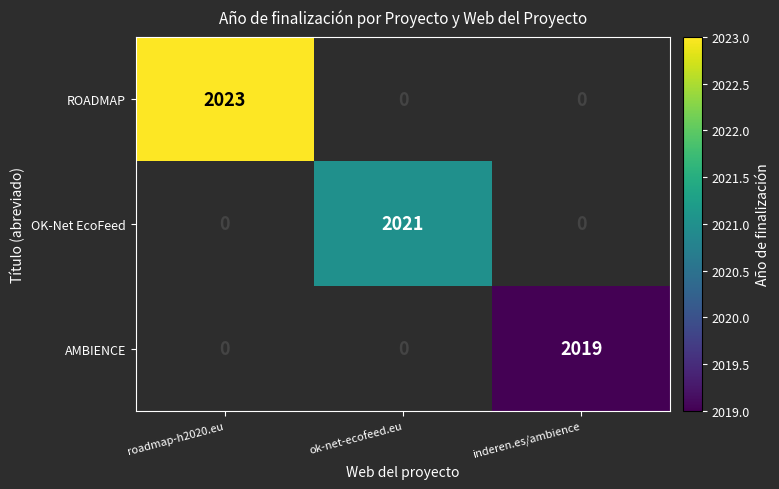

The value of AMBIENCE at inderen.es/ambience is 2019. True or false?

True